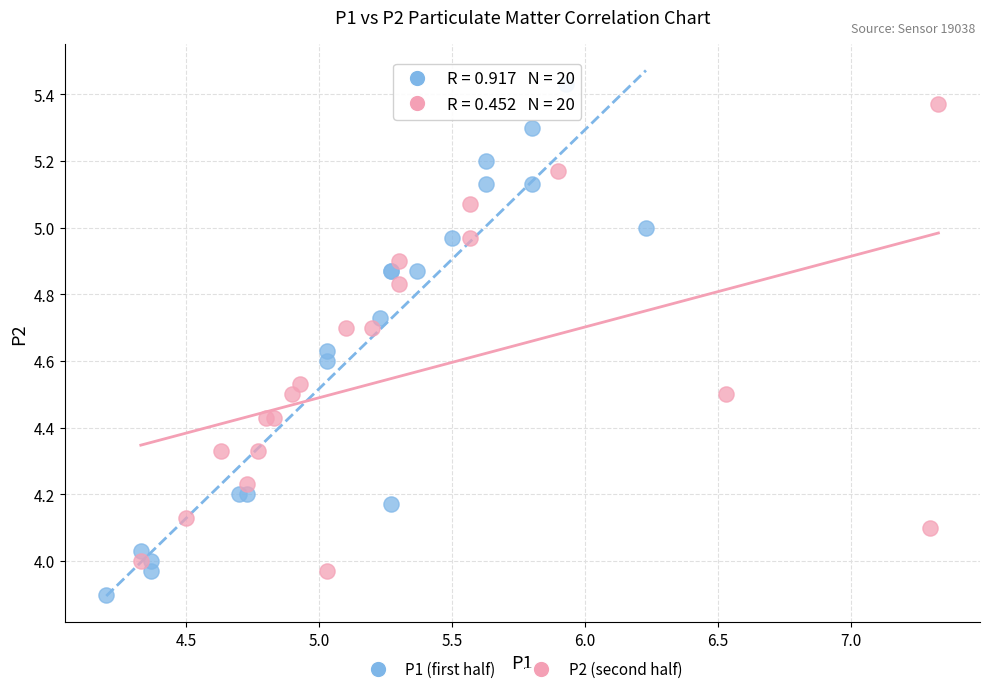

Which series contains the lowest Y value?

P1 (first half)